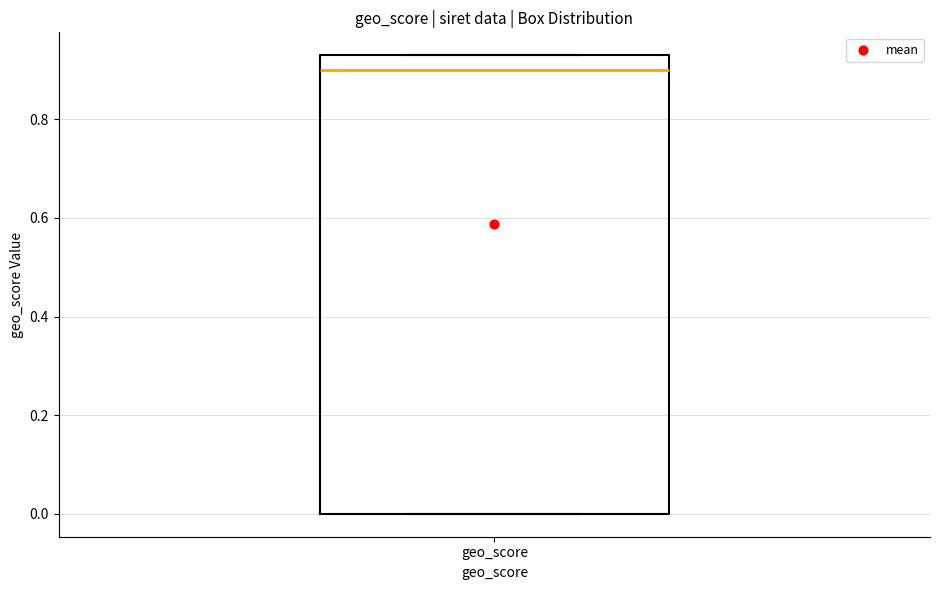

Read this box plot against the y-axis: the position of the median line, the range covered by the box, and the ends of both whiskers. The values are not printed on the chart, so give them approximately, as read against the axis.

median 0.90, box 0.00 to 0.94, whiskers 0.00 to 0.94